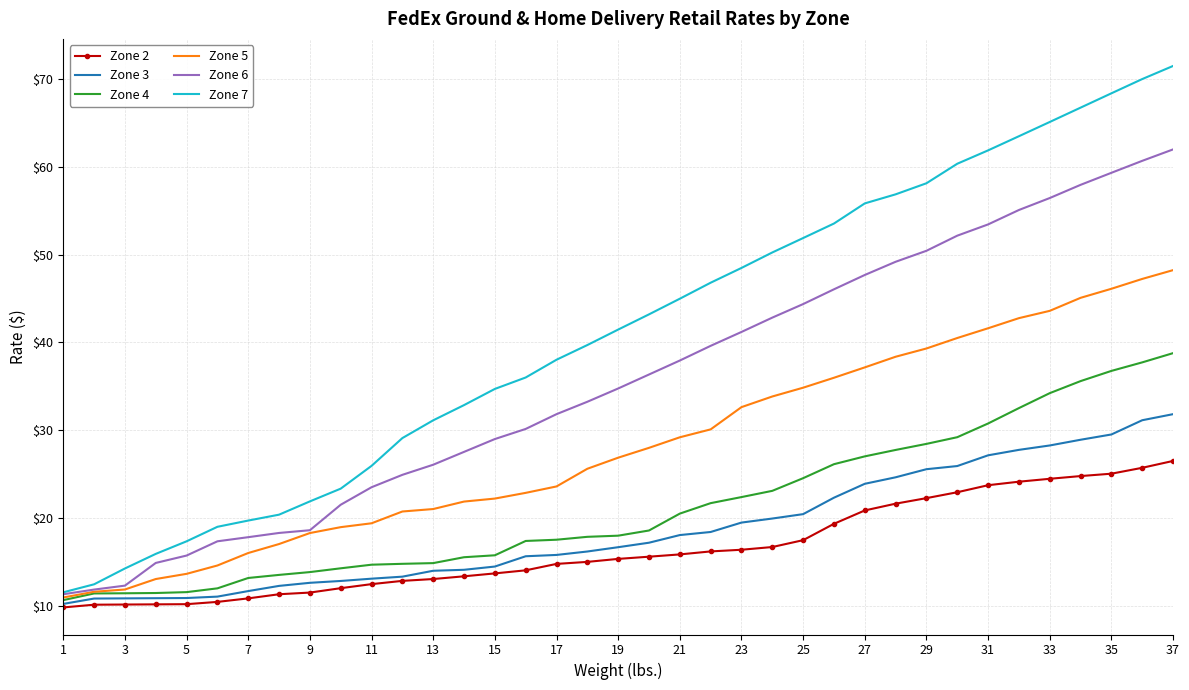

Rank the series by their maximum value, from highest to lowest.

Zone 7, Zone 6, Zone 5, Zone 4, Zone 3, Zone 2